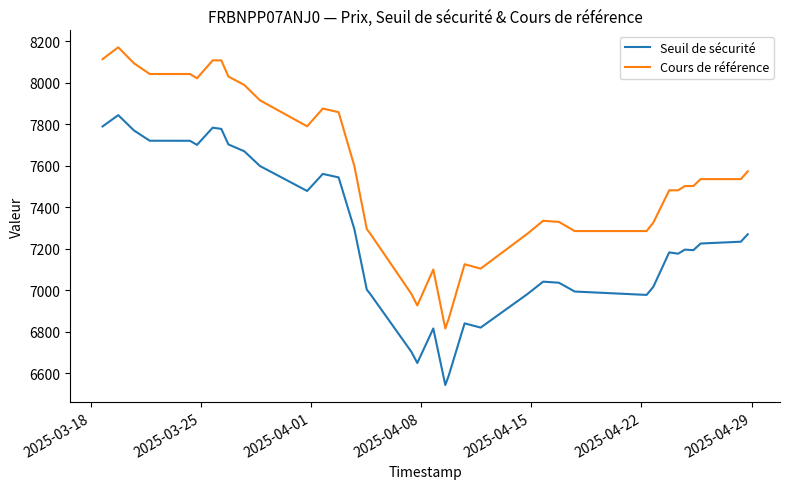

How many lines are shown in the chart?

2